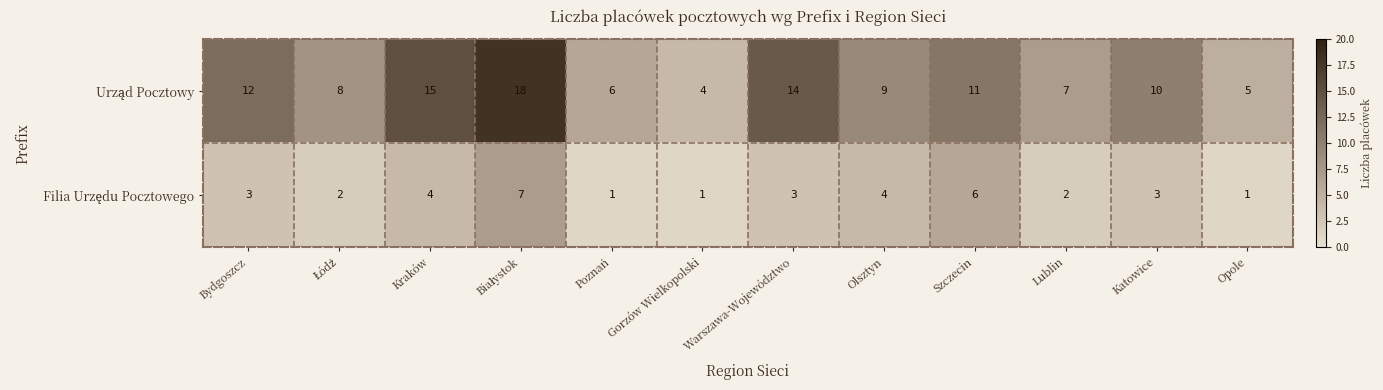

What is the spread (max minus min) of values at Szczecin?

5